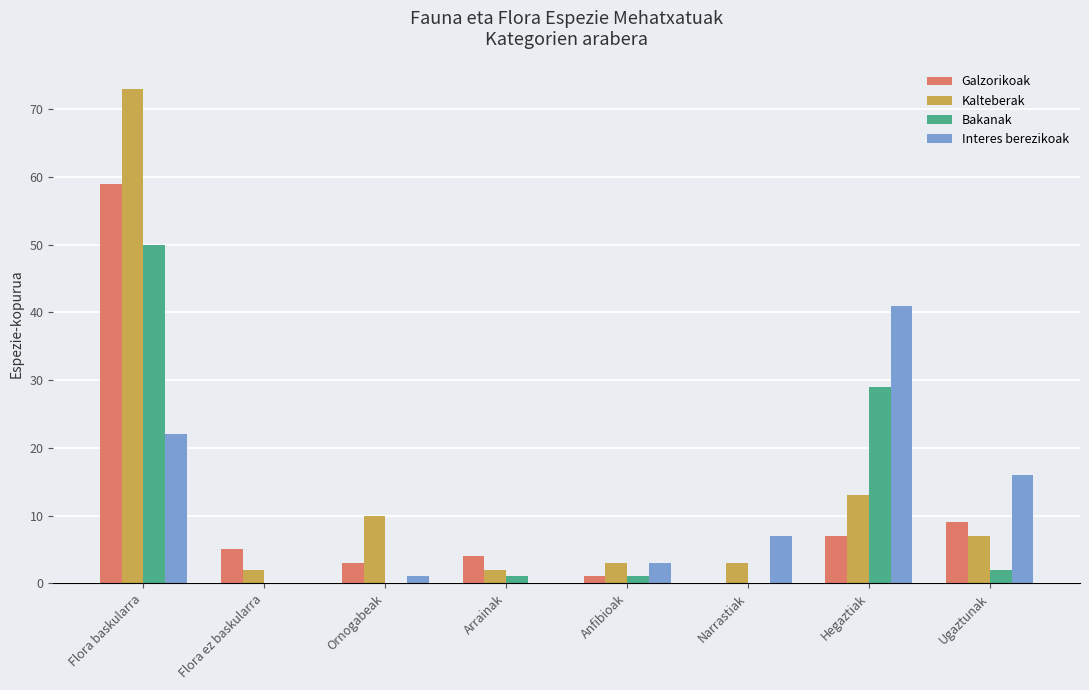

At which label does Galzorikoak first exceed 5?

Flora baskularra